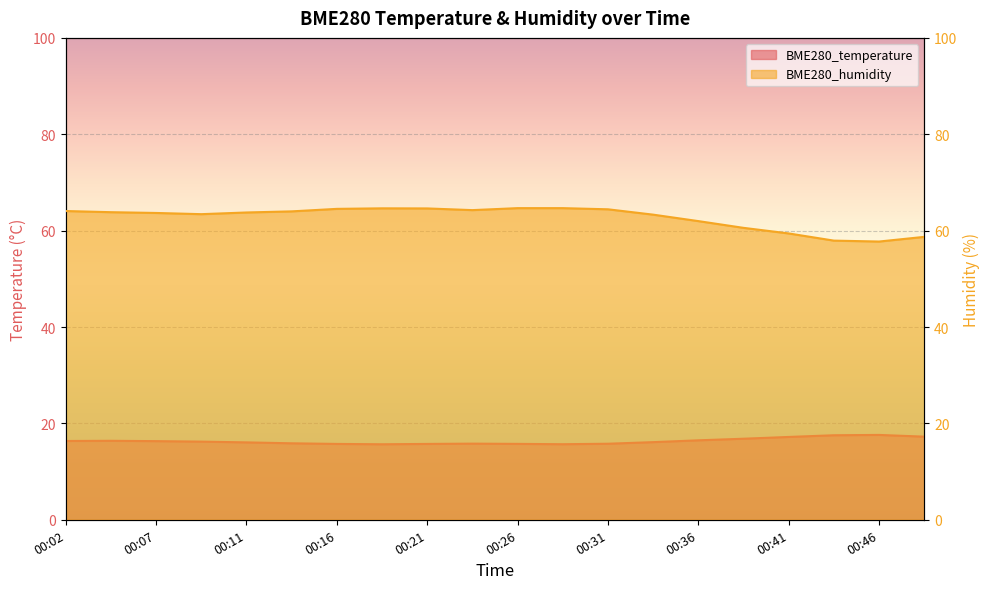

True or false: BME280_humidity and BME280_temperature intersect in this chart.

False